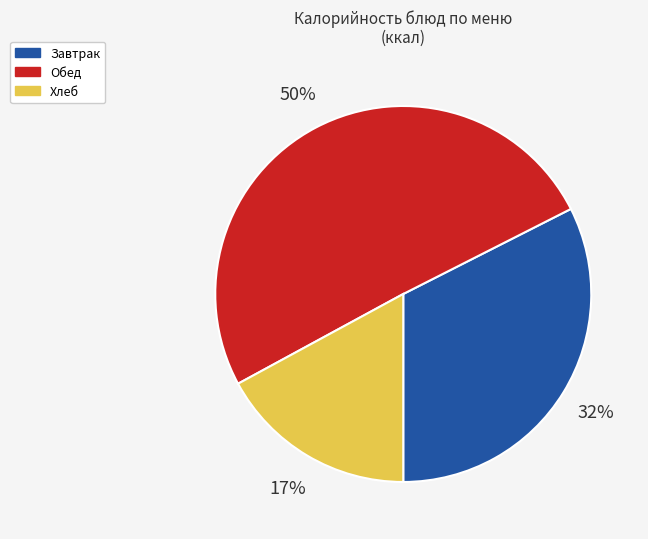

To the nearest percent, what is the average slice percentage?

33%